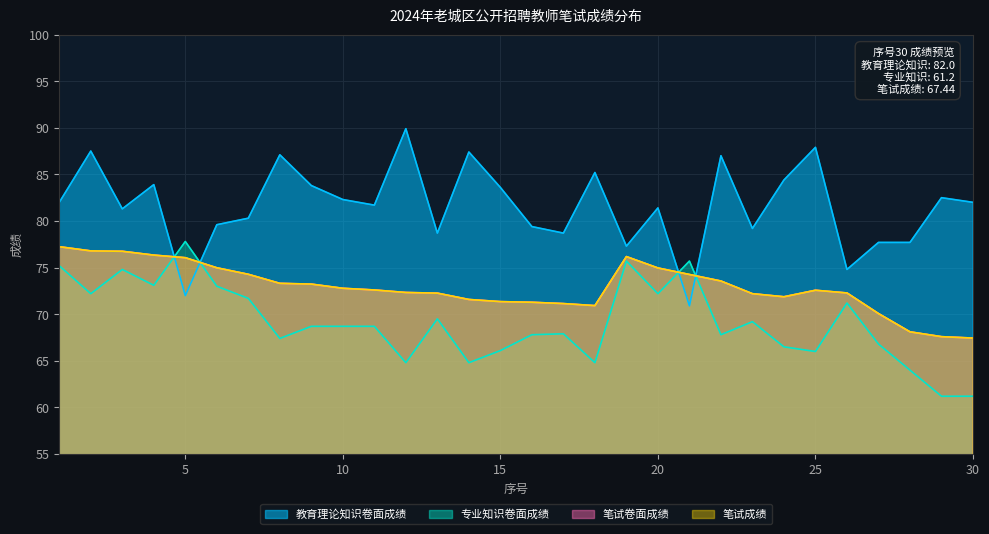

Count the number of data series in this chart.

4